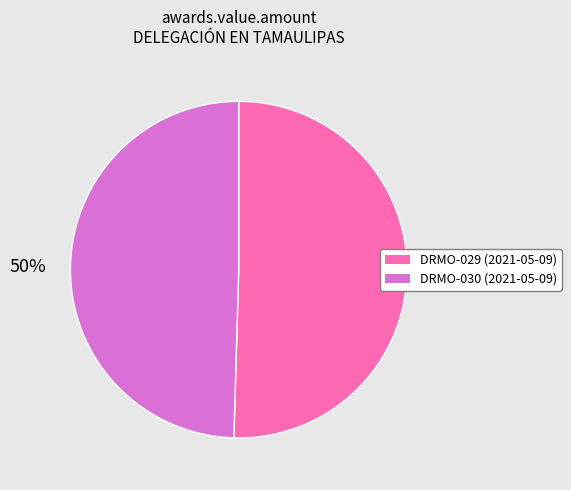

To the nearest percent, what is the average slice percentage?

50%